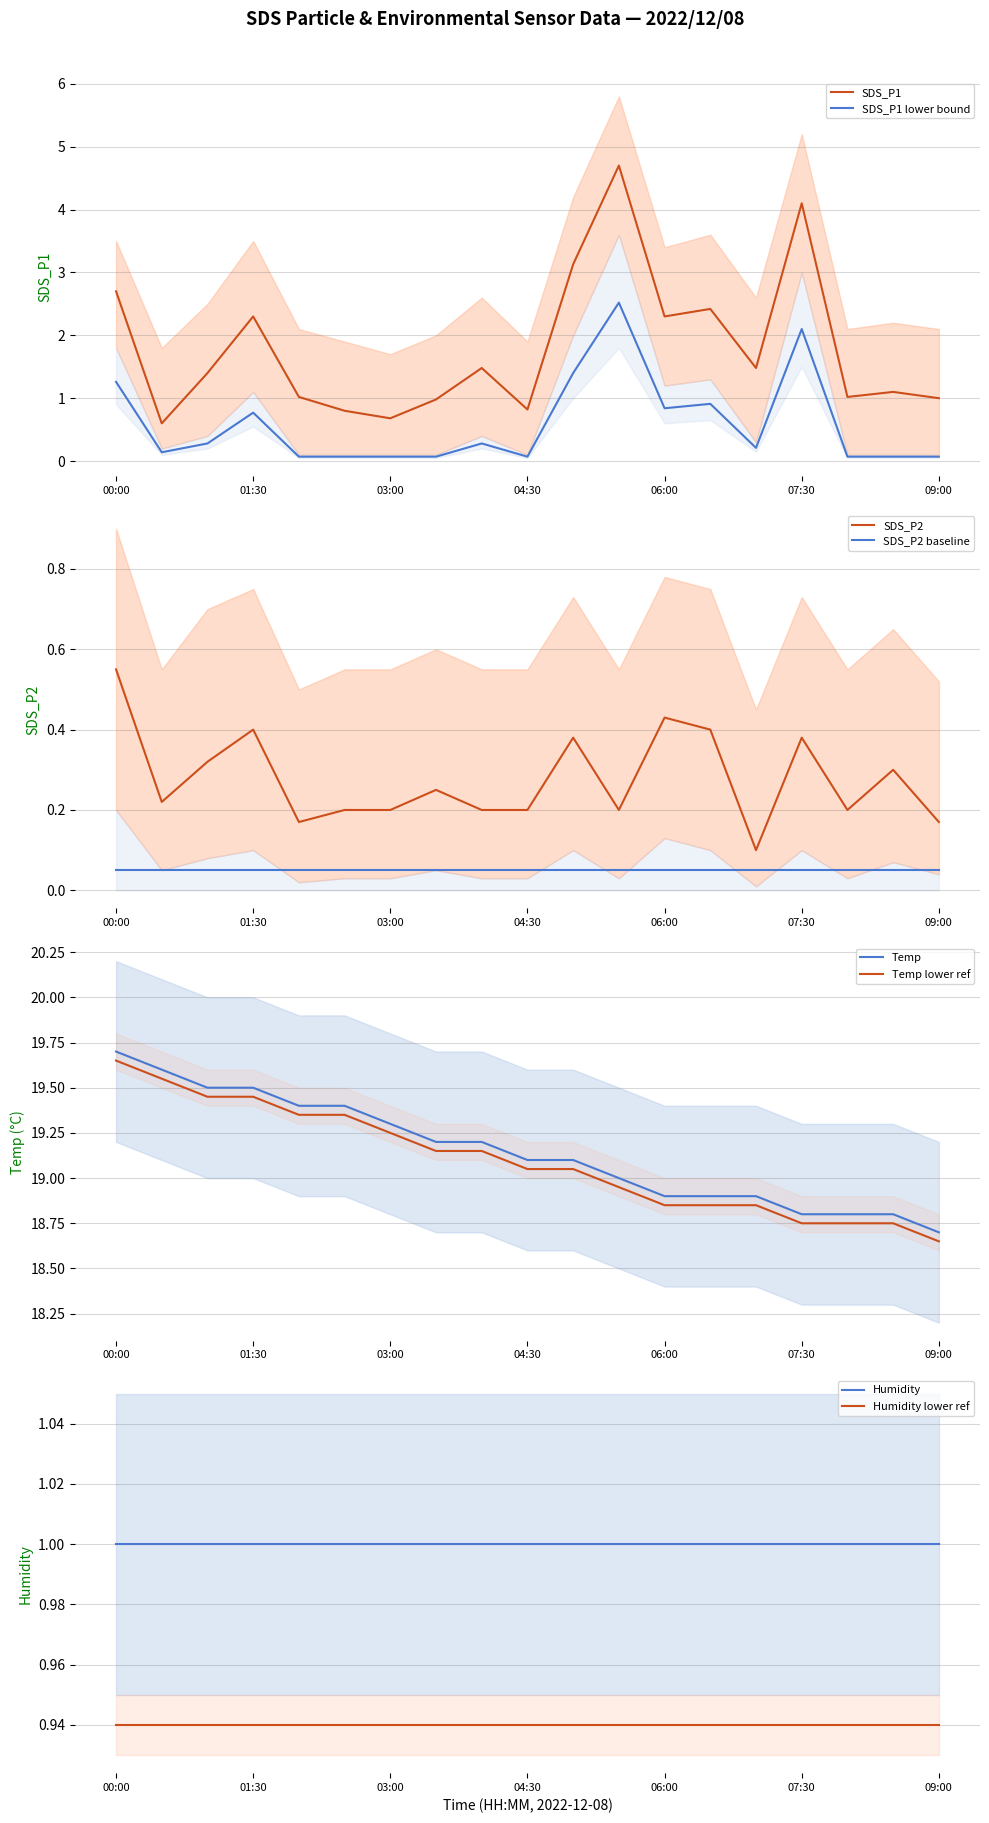

Between 02:30 and 06:30, which series saw the biggest shift?

SDS_P1